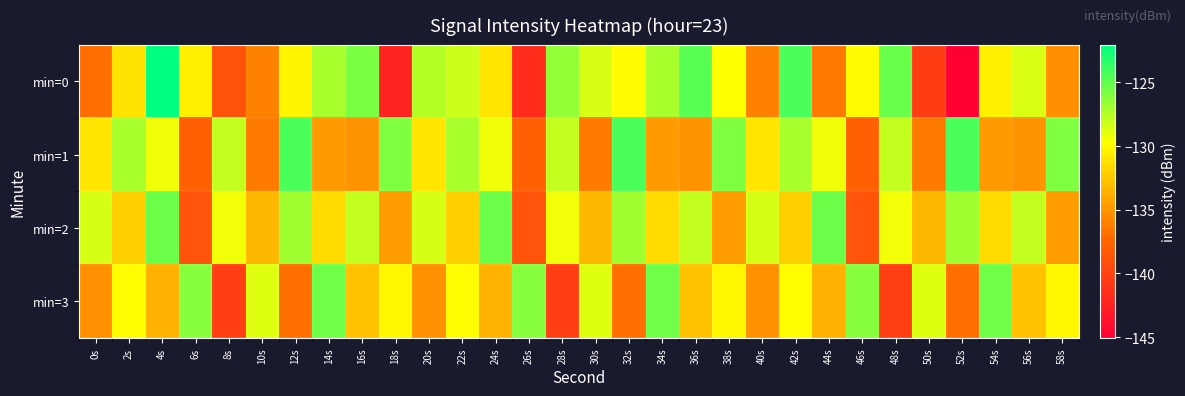

What is the total value across all series at 28s?

-524.1